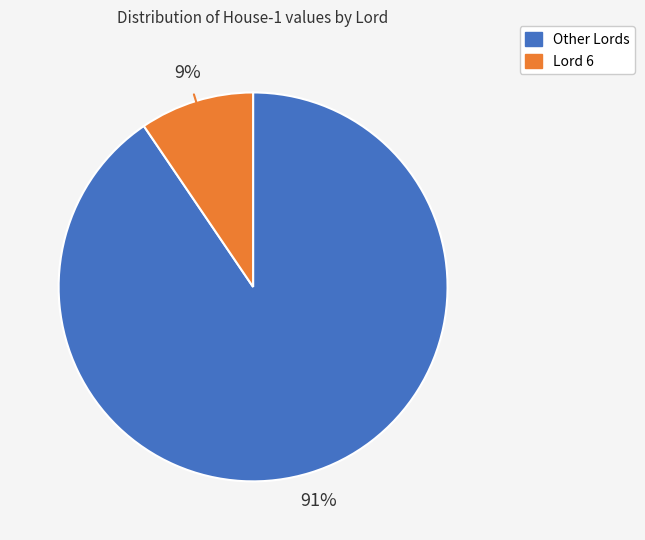

True or false: Other Lords accounts for 84% of the total.

False